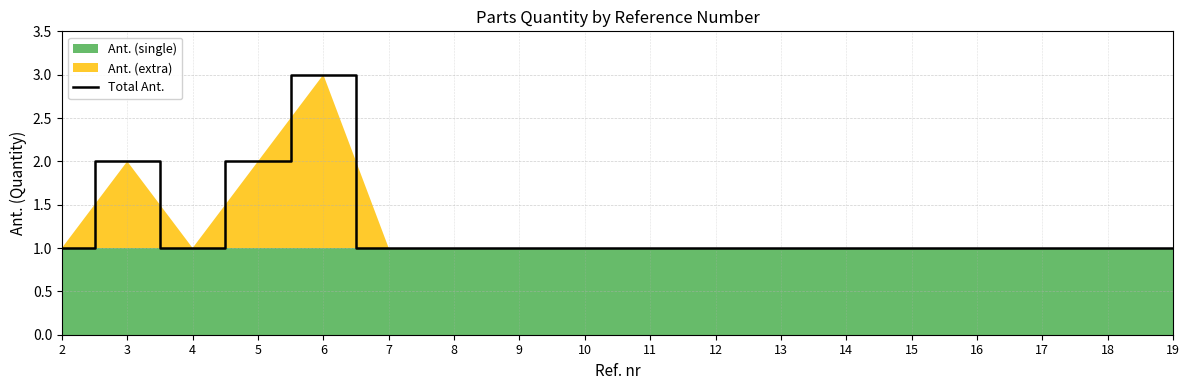

Reading right to left, what are all the values shown in this chart?

1	1	1	1	1	1	1	1	1	1	1	1	1	3	2	1	2	1